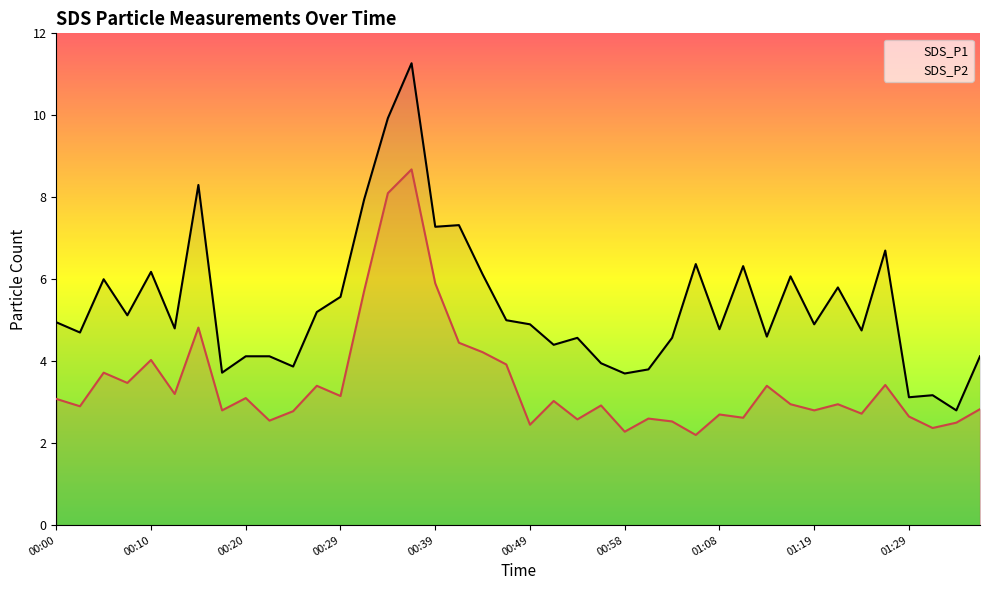

What is the difference between the maximum and minimum values in the SDS_P1 series?

8.5